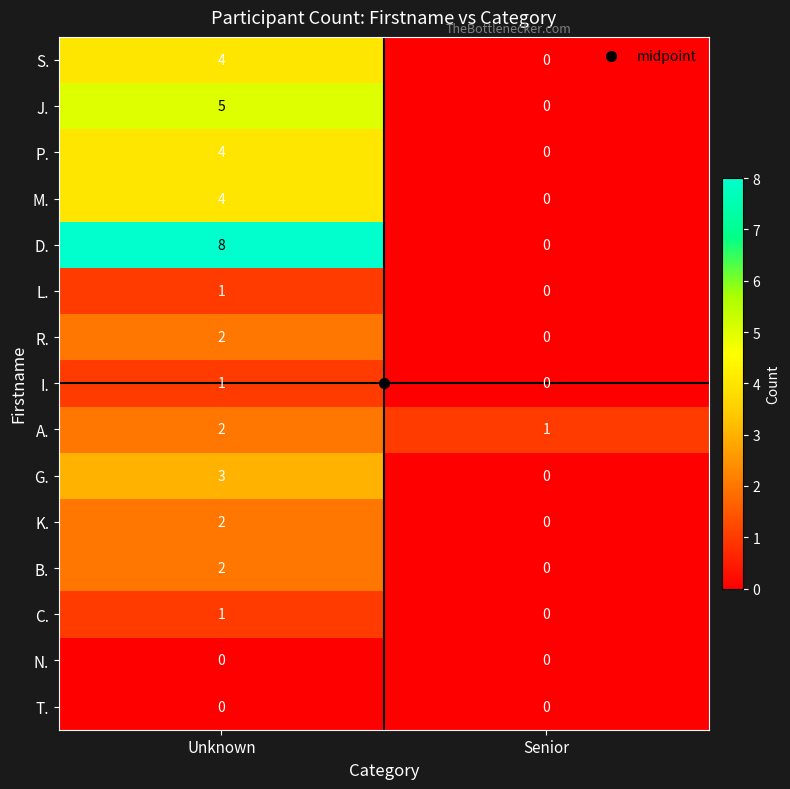

Where is G. nearest to the value 1?

Senior